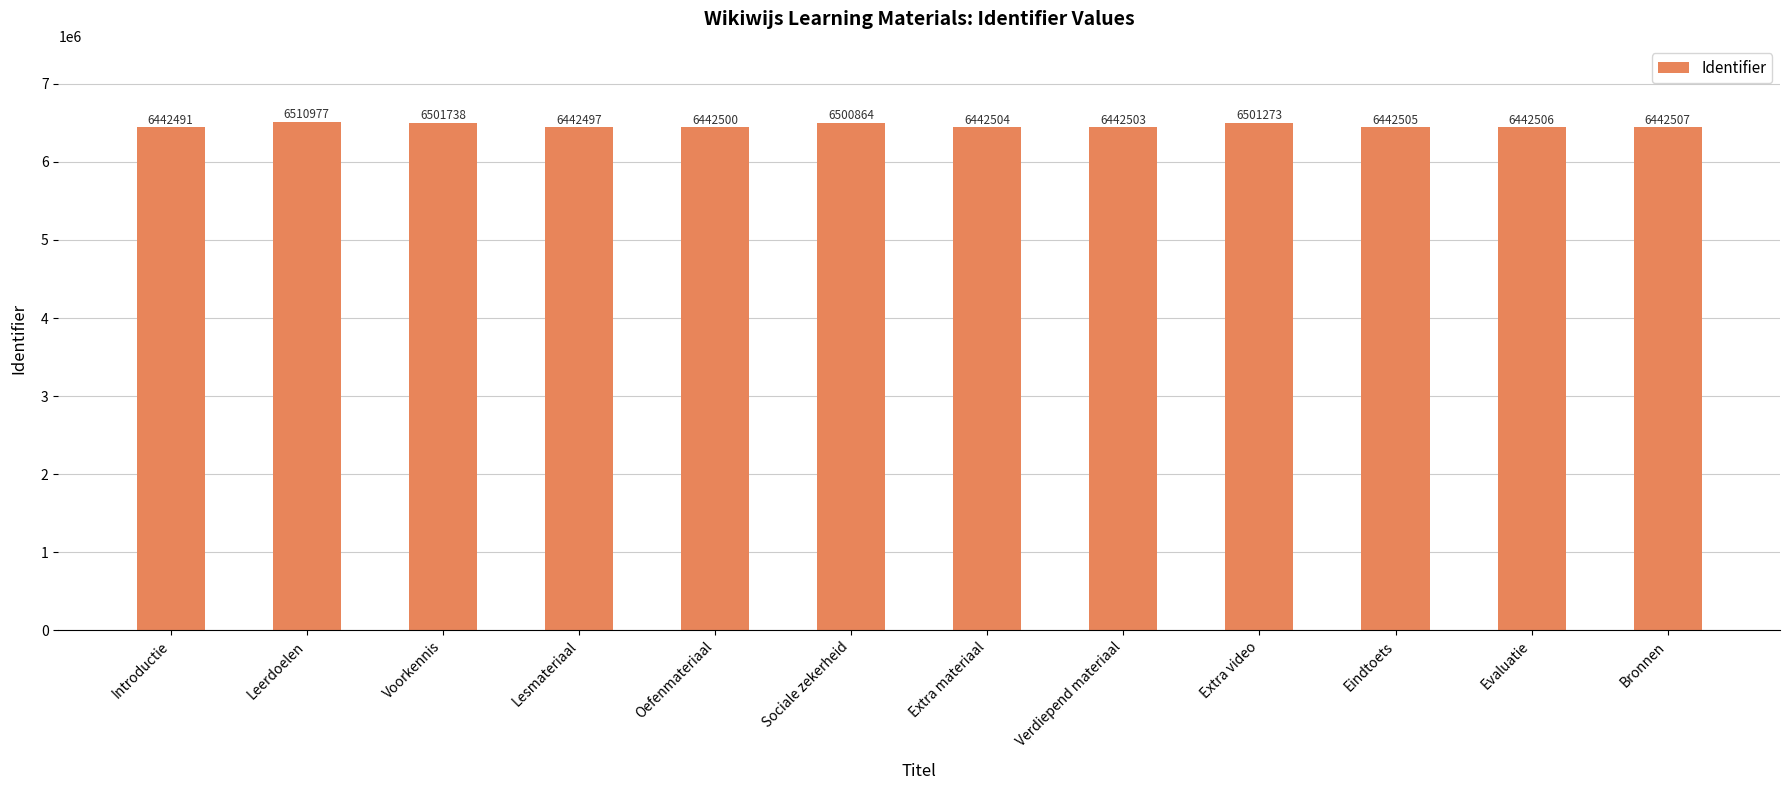

What value does the data have at Bronnen, to the nearest 50?

6442500